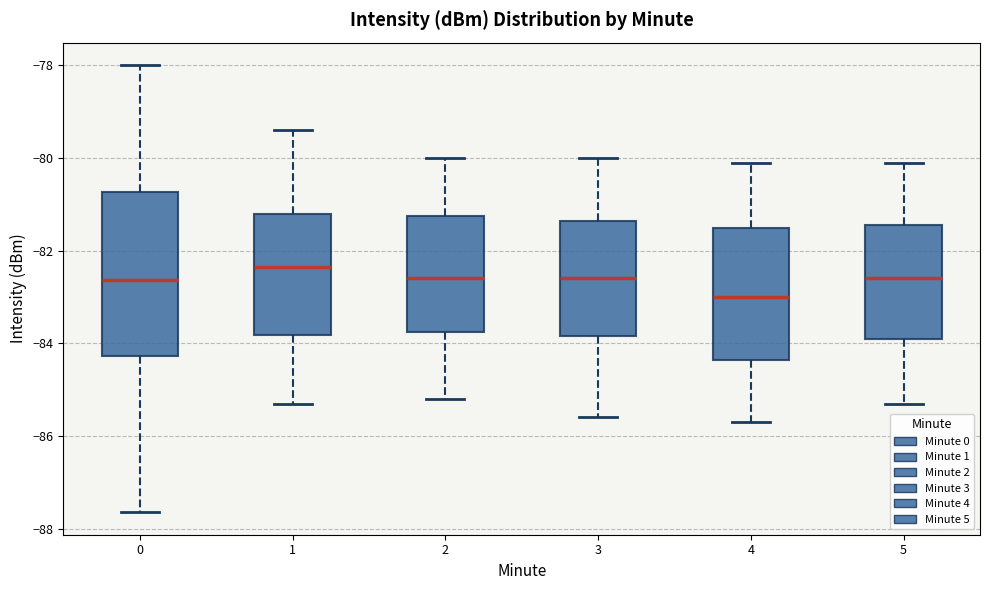

Reading left to right, transcribe this box plot: for each box, give where its median line is, the range the box spans, and where its two whiskers end, as read against the y-axis. The values are not printed on the chart, so give them approximately, as read against the axis.

0: median -82.6, box -84.2 to -80.8, whiskers -87.6 to -78.0
1: median -82.4, box -83.8 to -81.2, whiskers -85.2 to -79.4
2: median -82.6, box -83.8 to -81.2, whiskers -85.2 to -80.0
3: median -82.6, box -83.8 to -81.4, whiskers -85.6 to -80.0
4: median -83.0, box -84.4 to -81.4, whiskers -85.6 to -80.0
5: median -82.6, box -83.8 to -81.4, whiskers -85.2 to -80.0